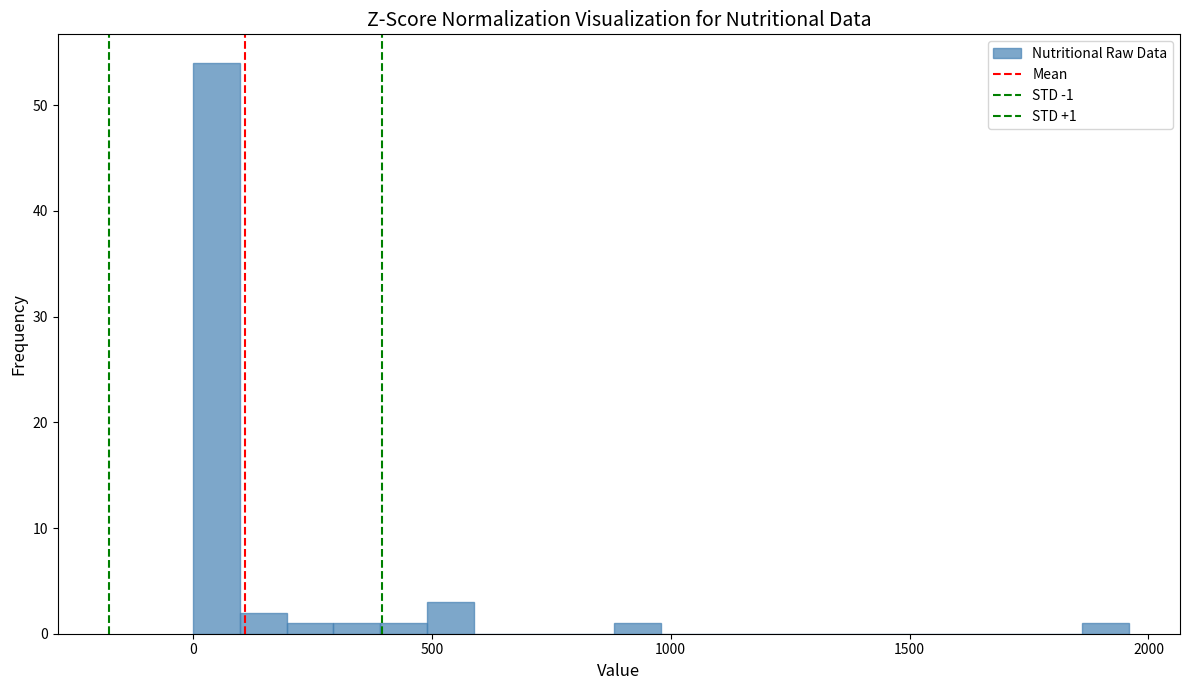

Read against the x-axis, roughly where is the centre of the tallest bar?

50